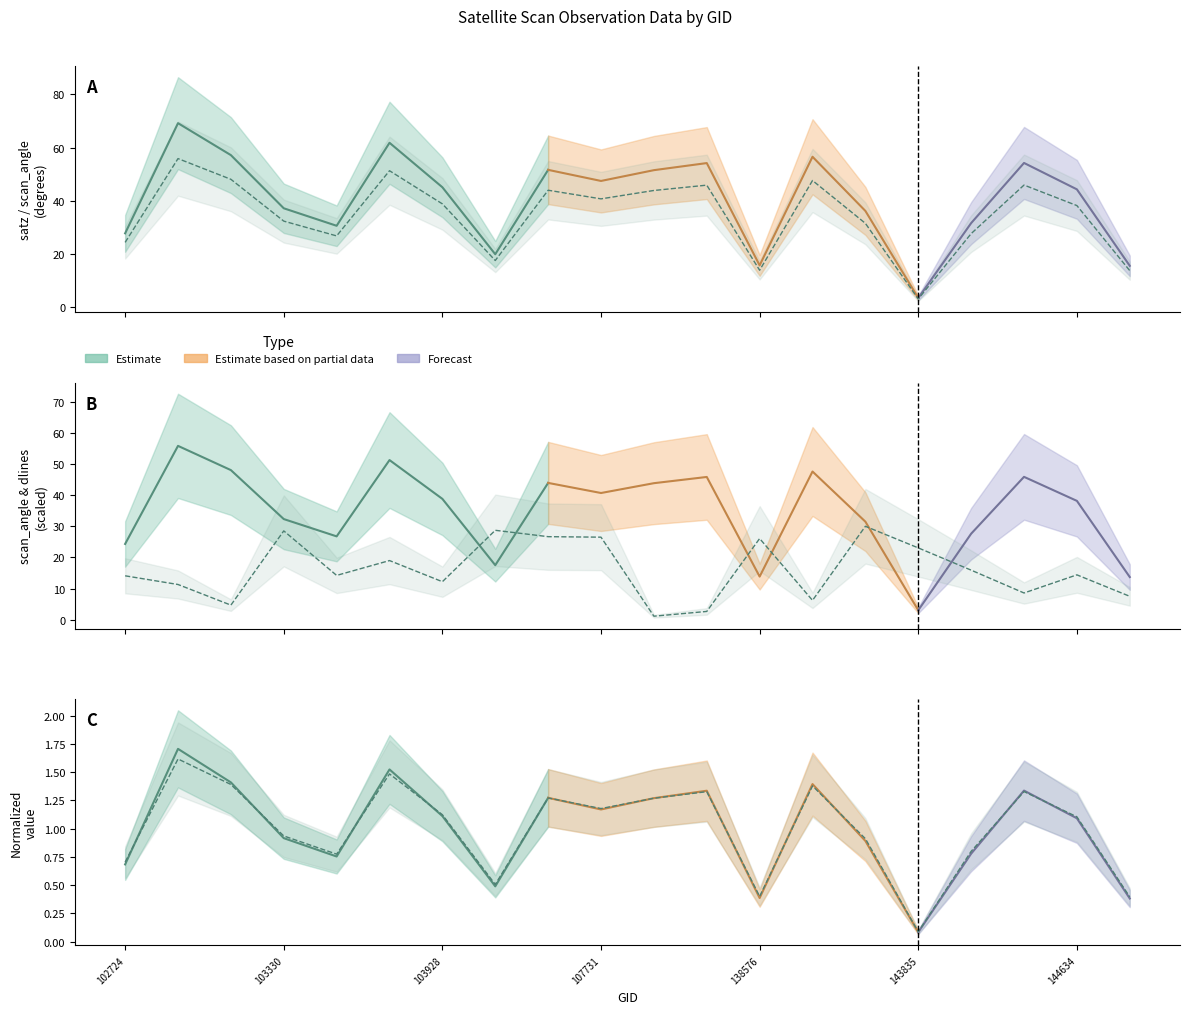

At how many categories does at least one series exceed 55?

1